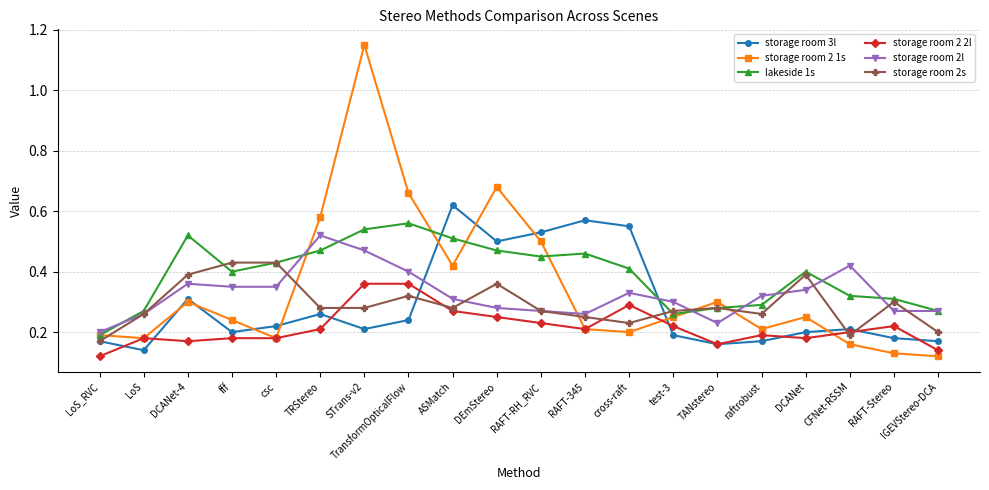

How many storage room 2 1s values are between 0 and 1?

19